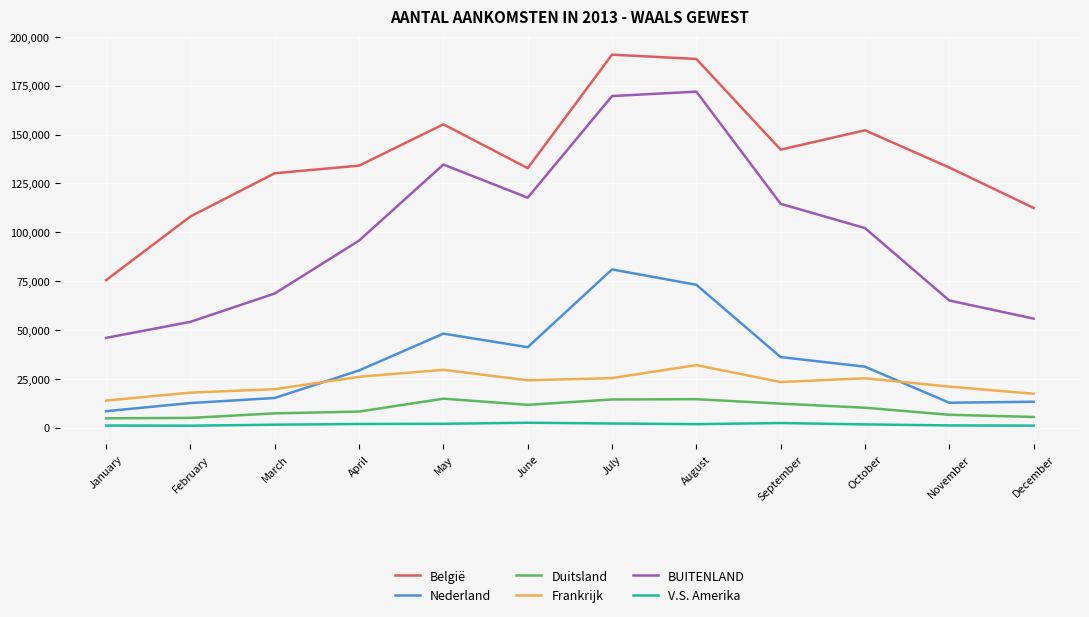

True or false: BUITENLAND and Duitsland intersect in this chart.

False